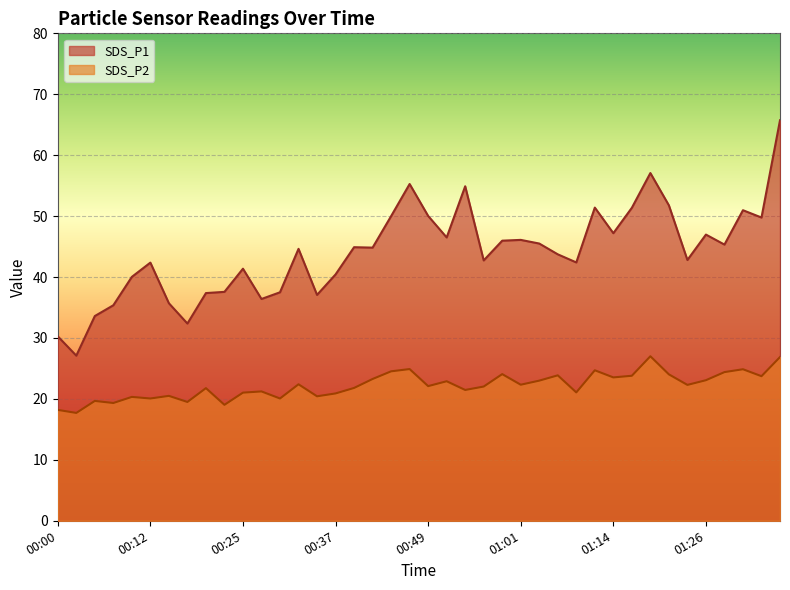

Between 00:10 and 00:44, which series saw the biggest shift?

SDS_P1